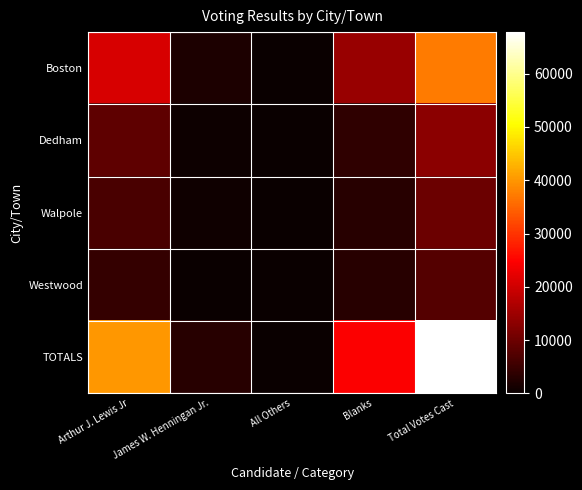

Reading left to right, extract all data points from this chart.

Boston: Arthur J. Lewis Jr=20733	James W. Henningan Jr.=1885	All Others=0	Blanks=14533	Total Votes Cast=37152
Dedham: Arthur J. Lewis Jr=8741	James W. Henningan Jr.=465	All Others=1	Blanks=3891	Total Votes Cast=13098
Walpole: Arthur J. Lewis Jr=6397	James W. Henningan Jr.=577	All Others=9	Blanks=2938	Total Votes Cast=9921
Westwood: Arthur J. Lewis Jr=4303	James W. Henningan Jr.=248	All Others=1	Blanks=3086	Total Votes Cast=7638
TOTALS: Arthur J. Lewis Jr=40174	James W. Henningan Jr.=3175	All Others=12	Blanks=24448	Total Votes Cast=67809